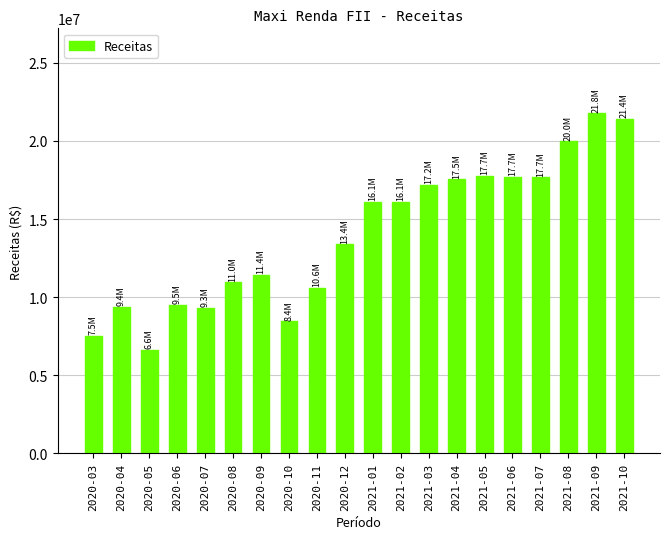

The chart shows a value of 17542213 at 2021-04. True or false?

True